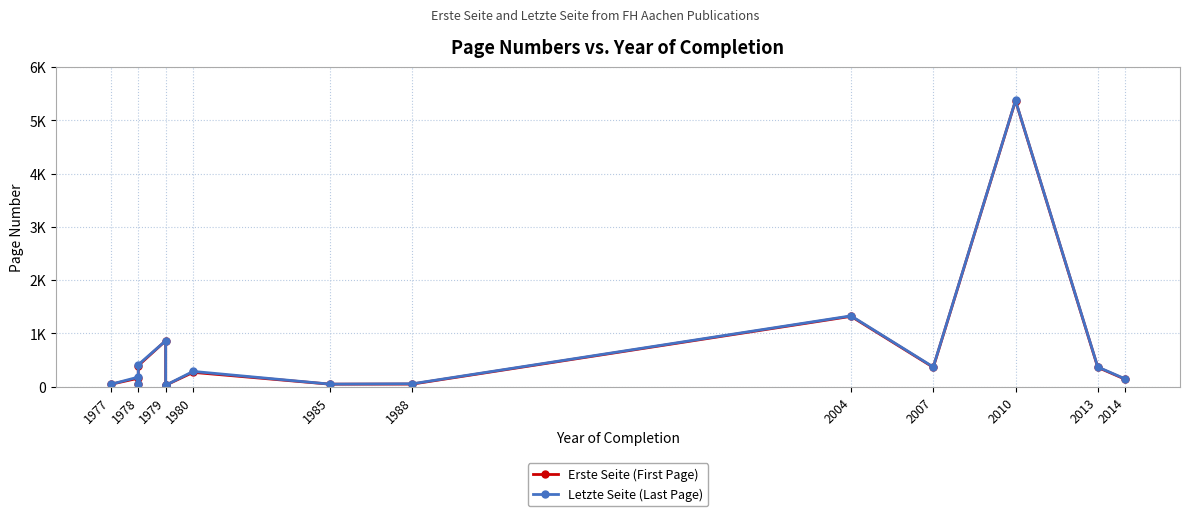

At how many categories does at least one series exceed 5298?

1